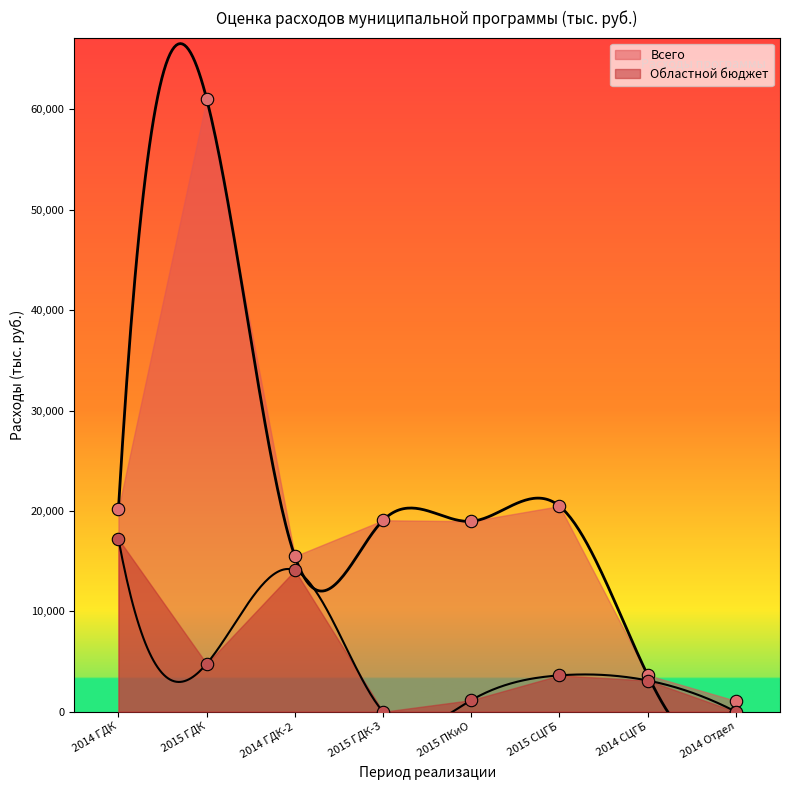

Which series contains the lowest Y value?

Областной бюджет